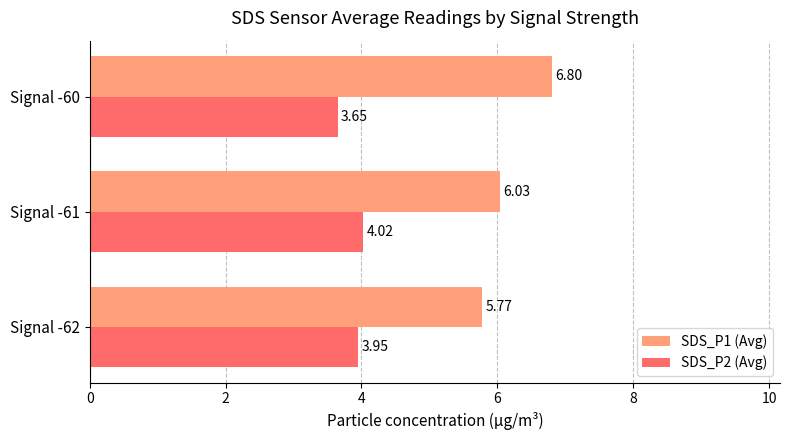

Which series has the largest range (max minus min)?

SDS_P1 (Avg)